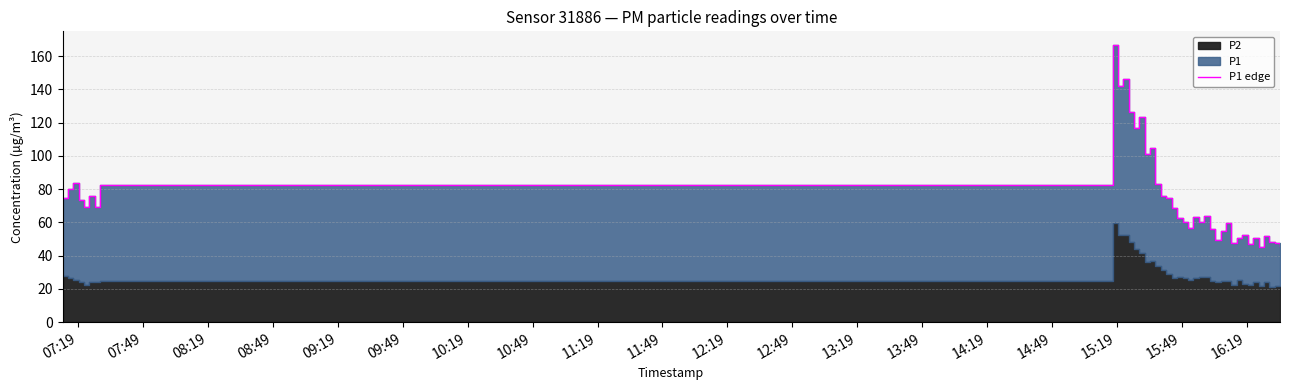

Reading left to right, extract all data points from this chart.

74.7	79.8	83.5	73.5	69.0	75.8	69.2	82.5	166.7	142.1	146.2	126.3	117.0	123.6	101.4	104.7	83.2	76.1	74.8	69.0	62.9	60.3	56.7	63.3	60.4	64.0	56.0	49.3	55.0	59.5	47.6	50.8	52.4	46.8	50.5	45.5	52.0	48.5	47.8	45.9